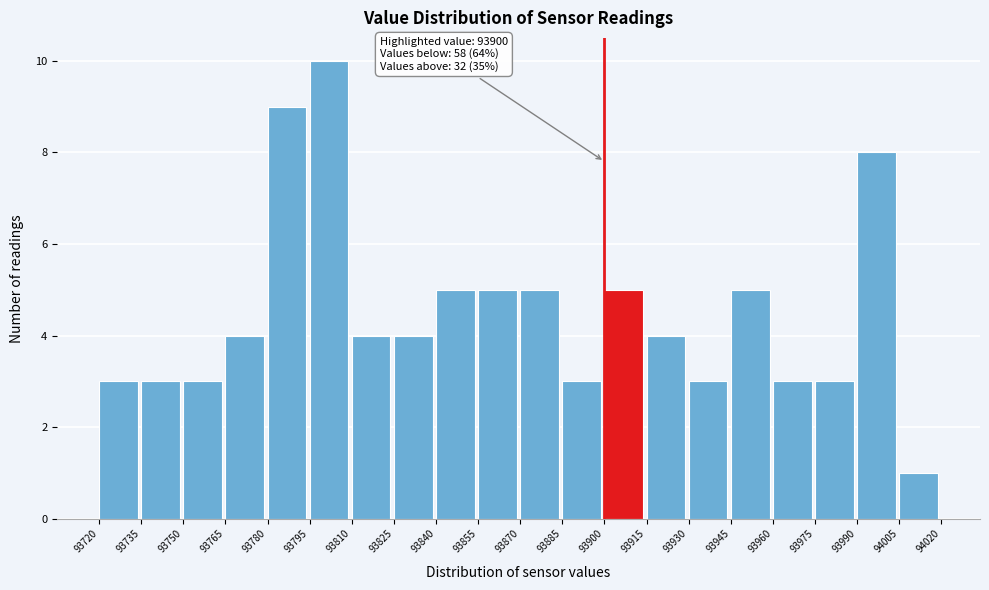

Which range on the x-axis has the tallest bar?

93795 to 93810